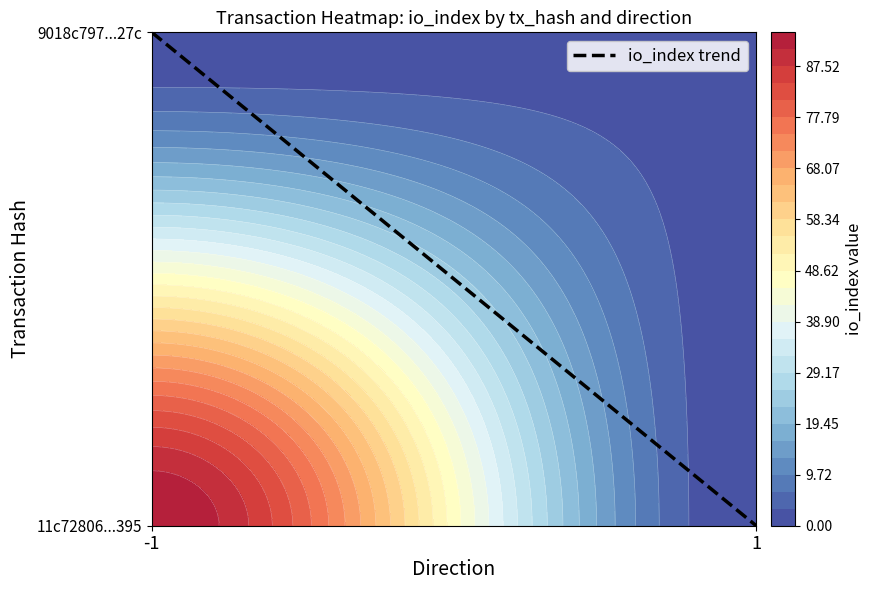

Which series has the widest spread of values?

11c72806cf70755b96f6afbd63b89d3552ae395